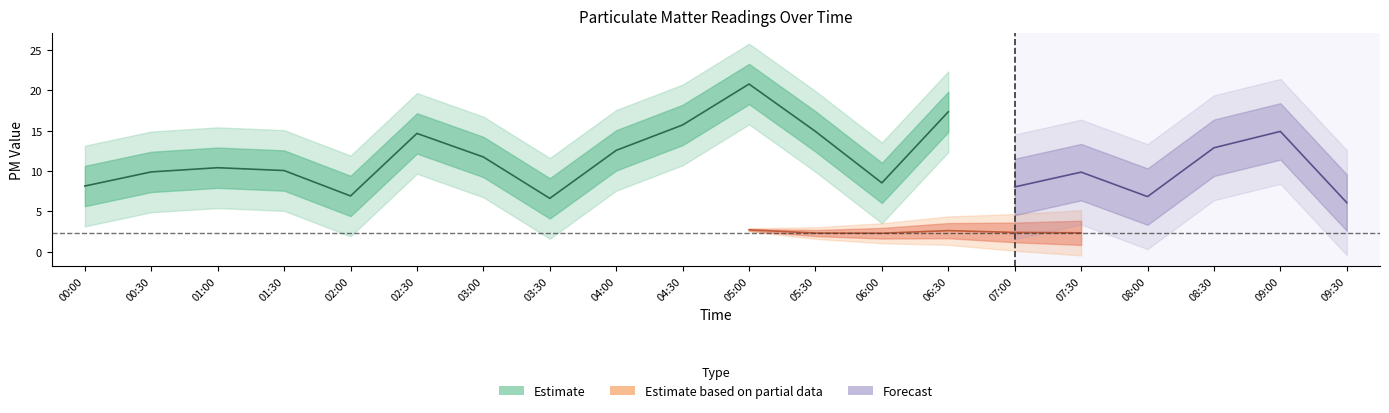

The value at 01:00 is 15.3. True or false?

False